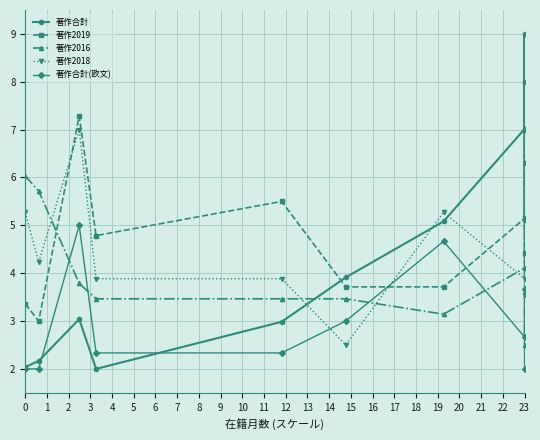

How many lines are shown in the chart?

5